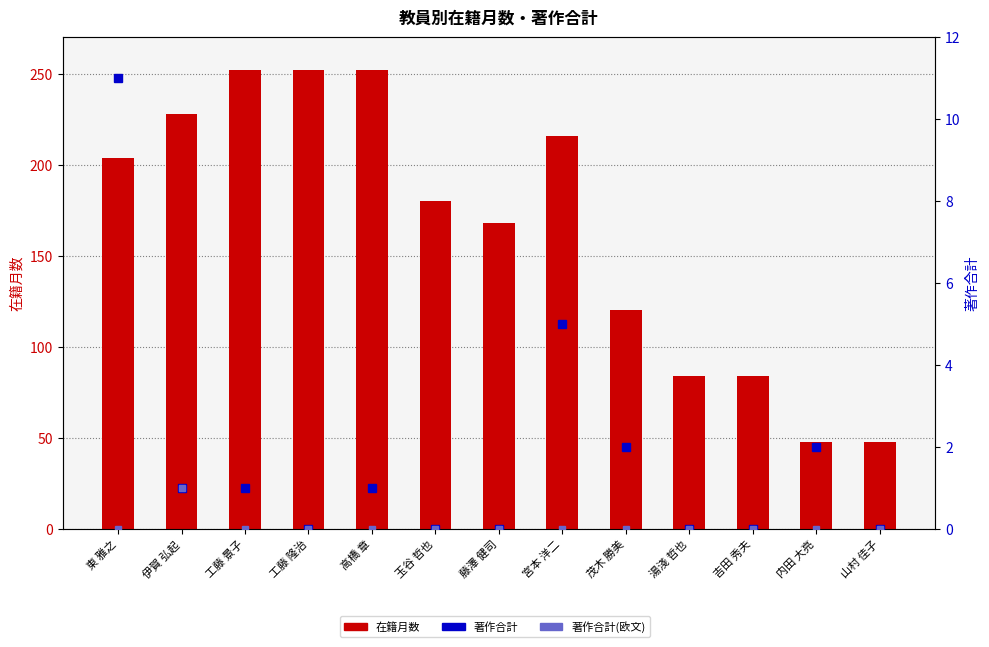

The 著作合計(欧文) series shows 0 at 山村 佳子. True or false?

True